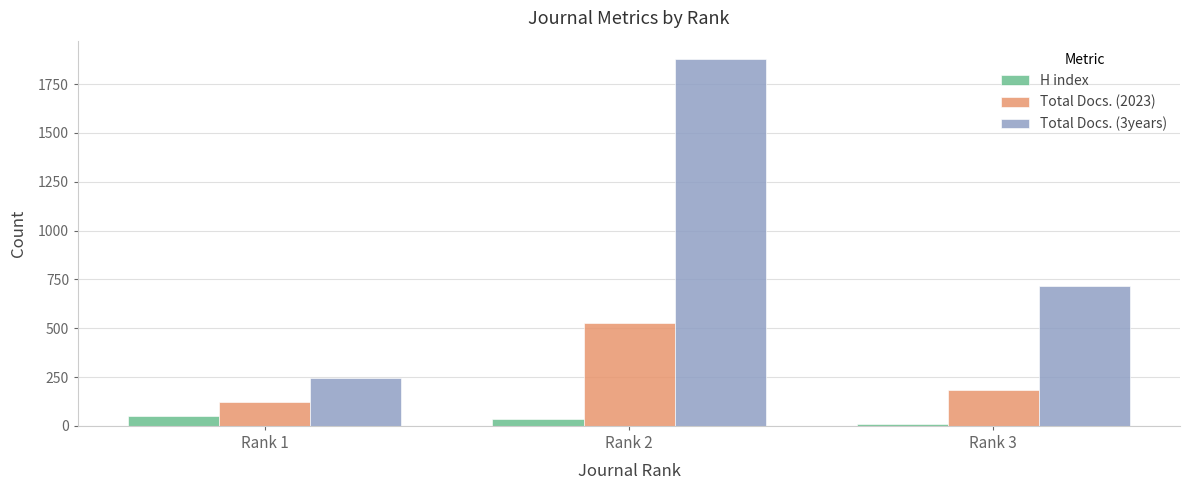

Reading right to left, list all the values displayed in this chart.

H index: Rank 3=9	Rank 2=35	Rank 1=51
Total Docs. (2023): Rank 3=186	Rank 2=525	Rank 1=121
Total Docs. (3years): Rank 3=714	Rank 2=1878	Rank 1=247